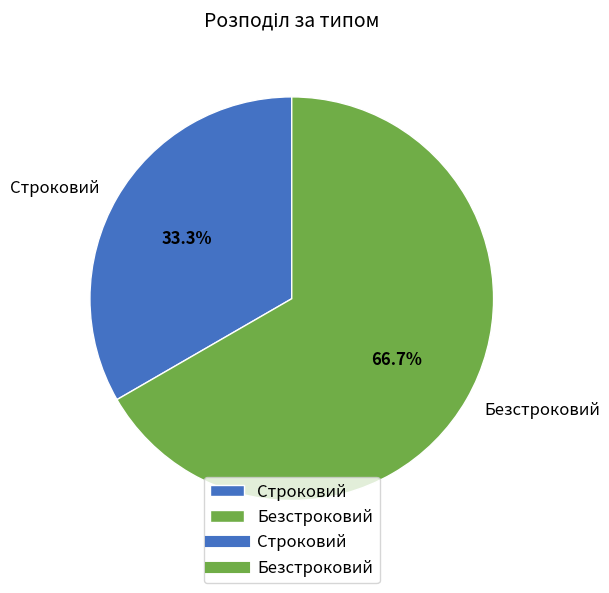

To the nearest percent, what is the average slice percentage?

50%